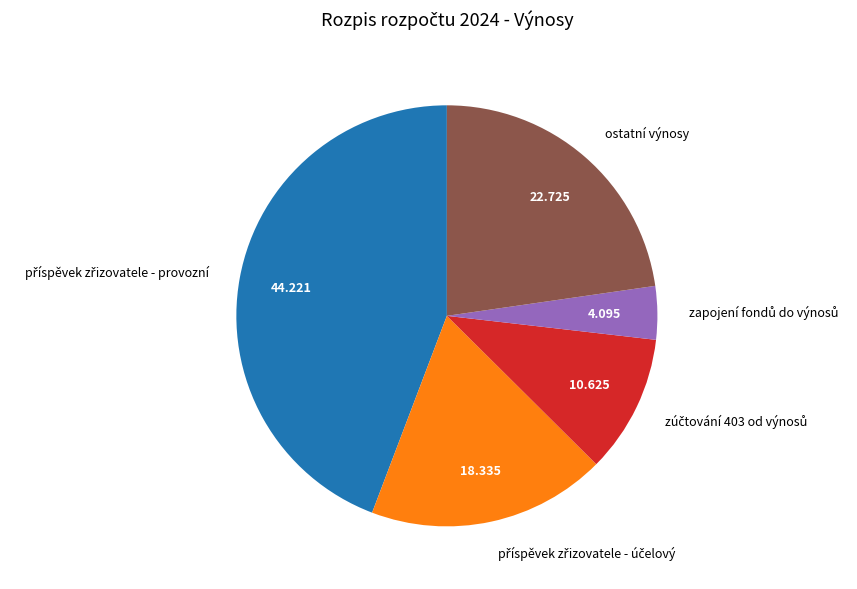

Does any single category account for the majority?

No